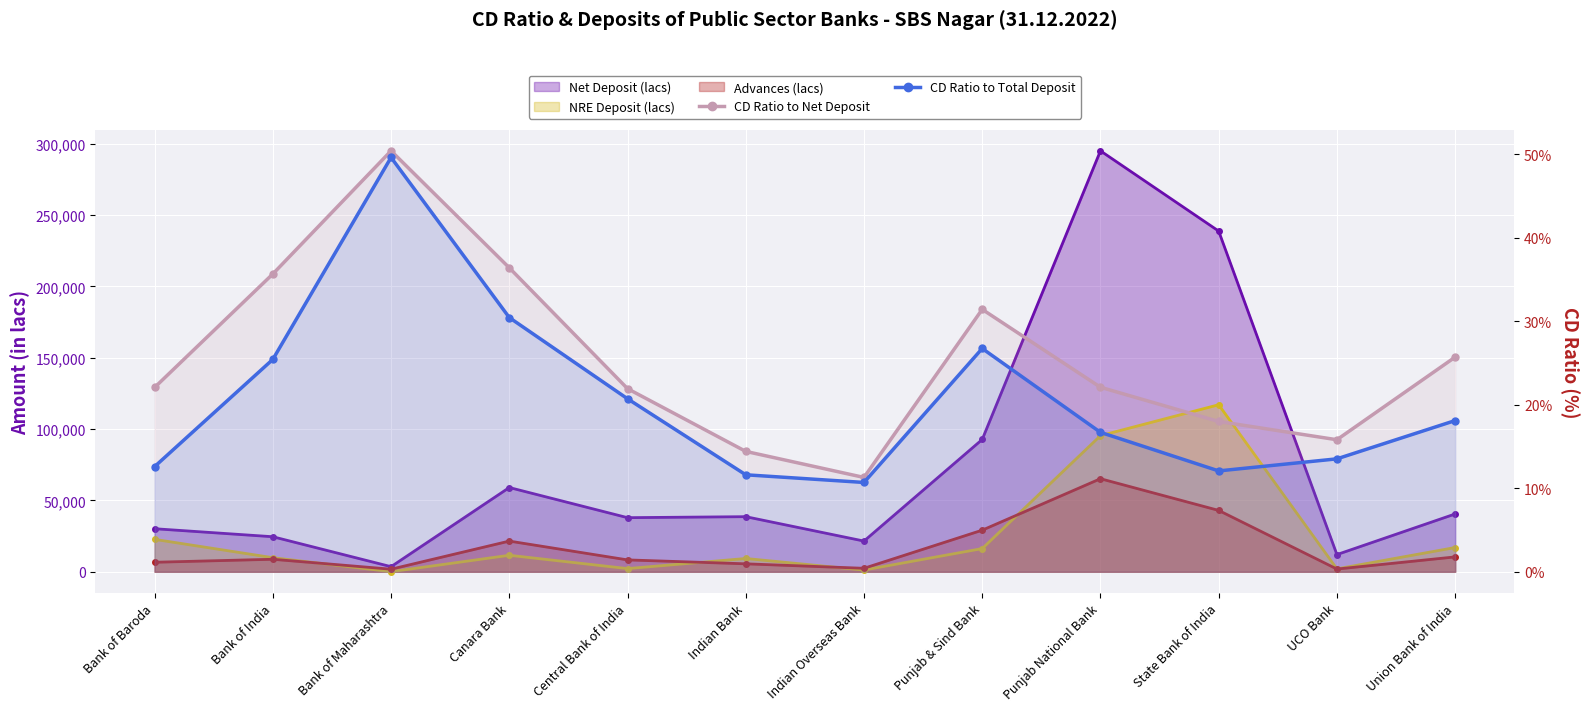

Which series changed the most between Indian Overseas Bank and Punjab & Sind Bank?

CD Ratio to Net Deposit